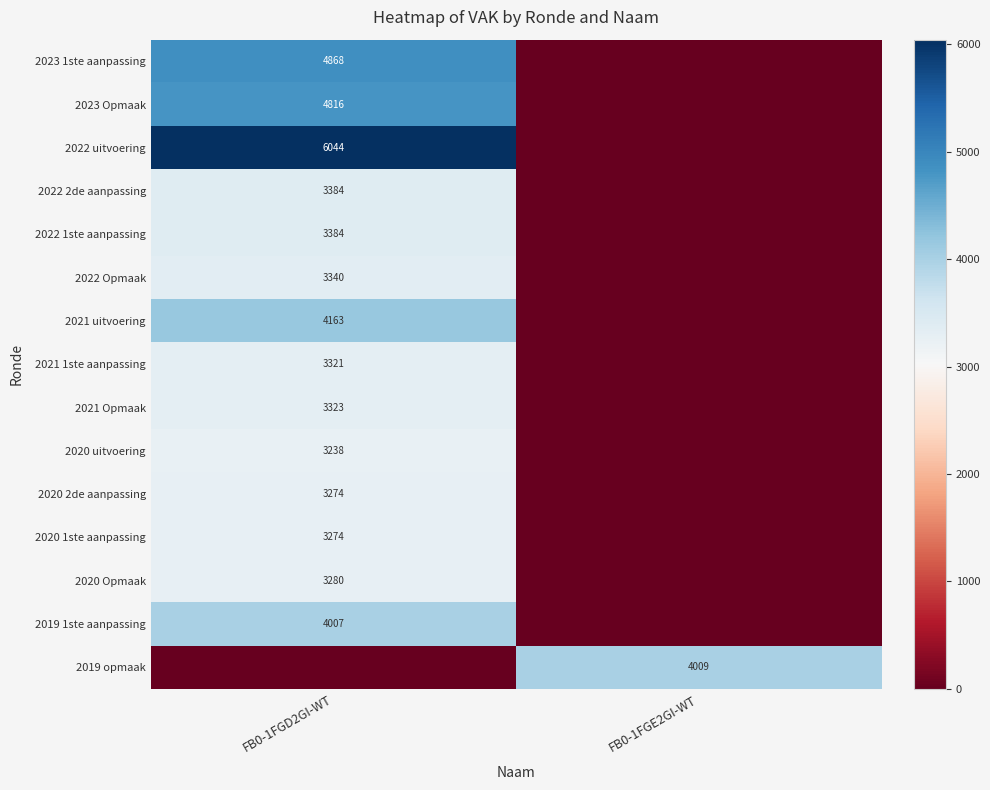

Is it true that 2021 uitvoering equals 6161 at FB0-1FGD2GI-WT?

False